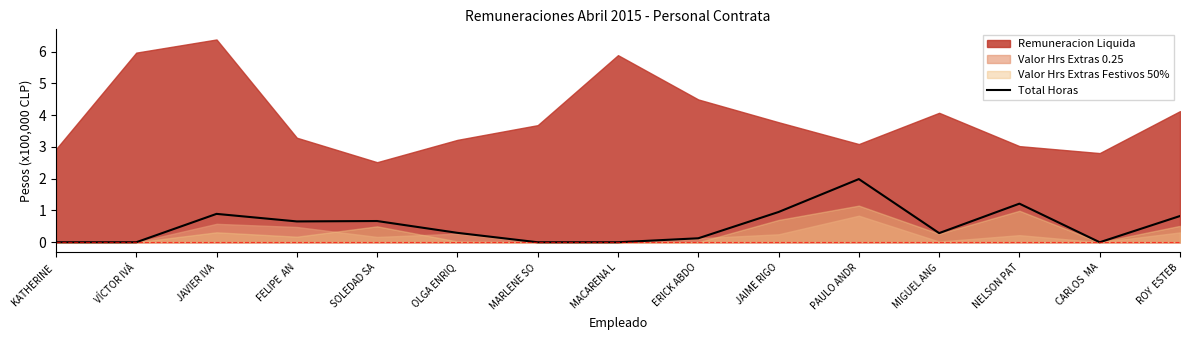

List the labels in order of value, largest first.

PAULO ANDR, NELSON PAT, JAIME RIGO, JAVIER IVA, ROY  ESTEB, SOLEDAD SA, FELIPE  AN, OLGA ENRIQ, MIGUEL ANG, ERICK ABDO, KATHERINE , VÍCTOR IVÁ, MARLENE SO, MACARENA L, CARLOS  MA